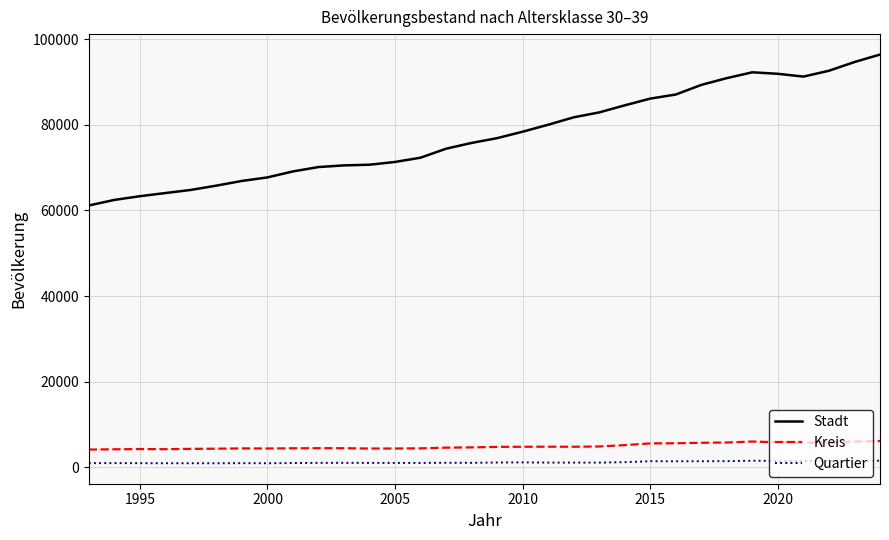

Which series has the largest range (max minus min)?

Stadt